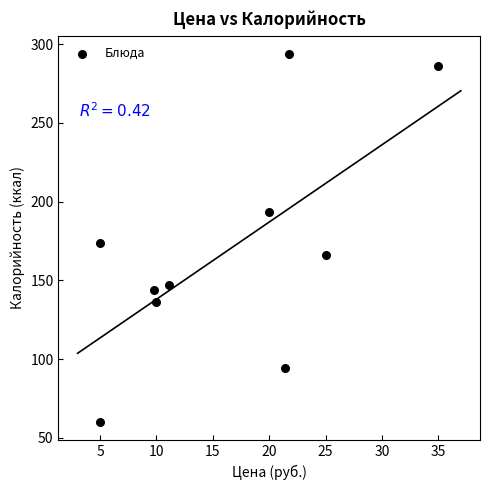

What is the average Y value?

169.4